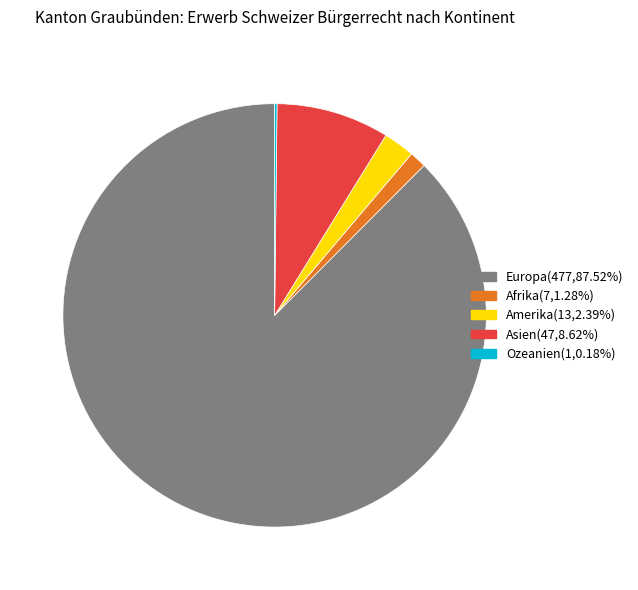

Do Afrika and Europa together represent more than half of the pie?

Yes